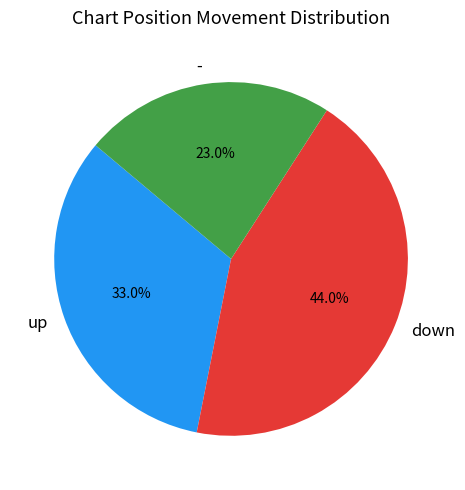

To the nearest percent, what is the average slice percentage?

33%